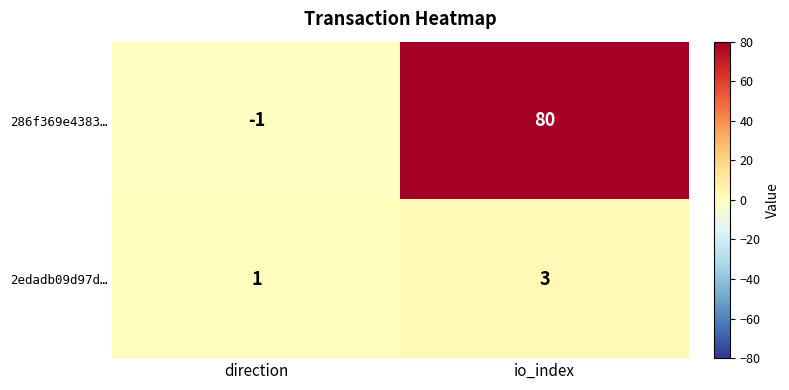

The 286f369e4383… series shows 36 at io_index. True or false?

False